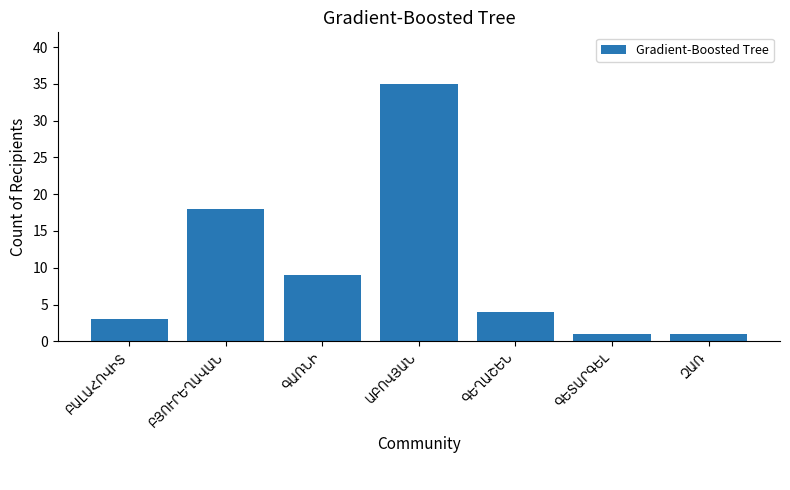

What is the average value?

10